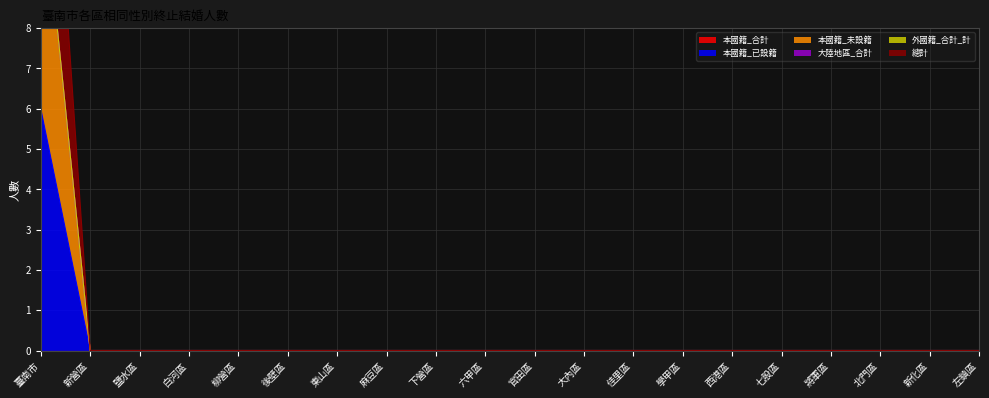

What is the difference between the maximum and second lowest values in the 總計 series?

12